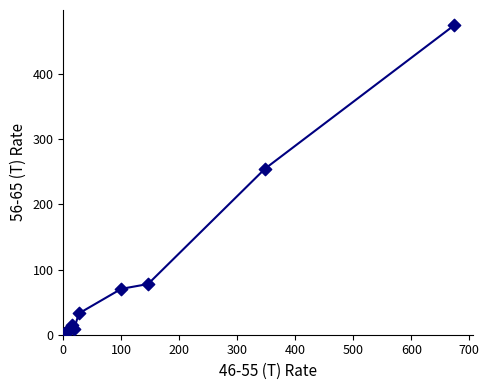

What Y value in the scatter plot is closest to 237?

254.9